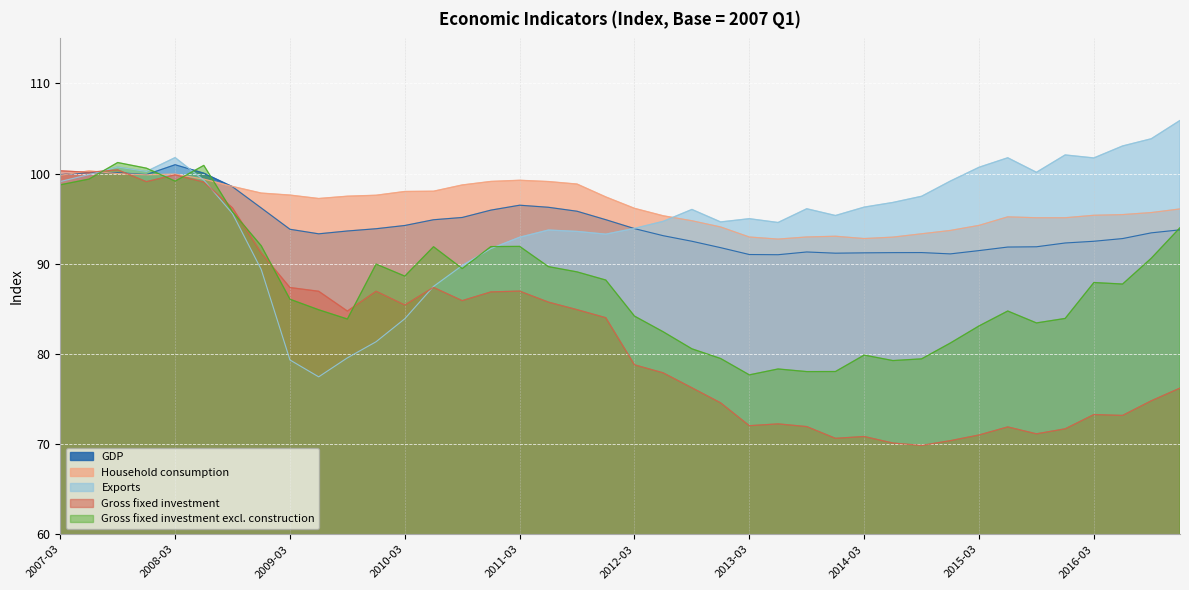

What is the sum of all Exports values?

3799.6